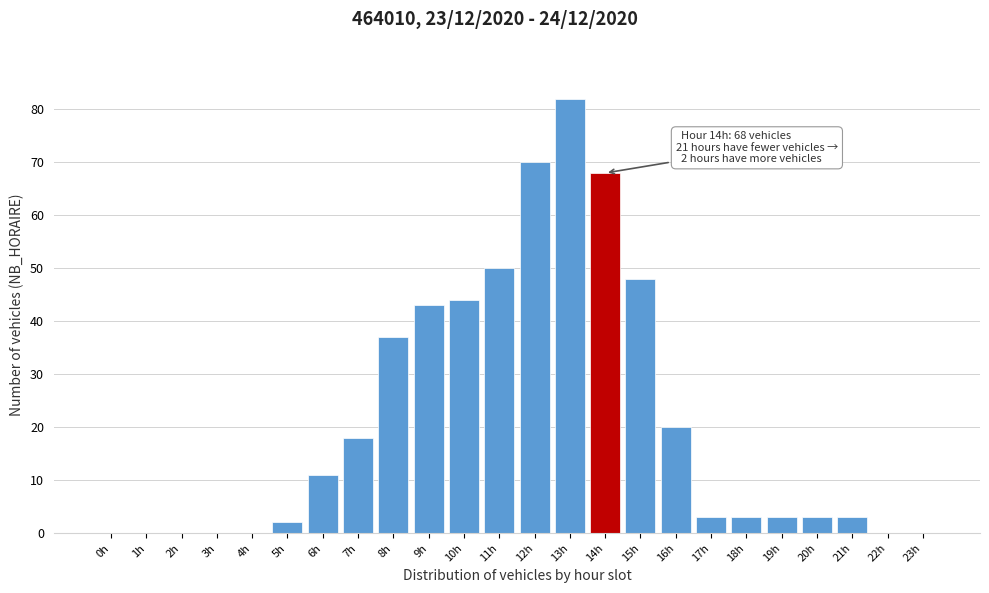

Reading left to right, transcribe all the data shown in this chart.

0h=0	1h=0	2h=0	3h=0	4h=0	5h=2	6h=11	7h=18	8h=37	9h=43	10h=44	11h=50	12h=70	13h=82	14h=68	15h=48	16h=20	17h=3	18h=3	19h=3	20h=3	21h=3	22h=0	23h=0